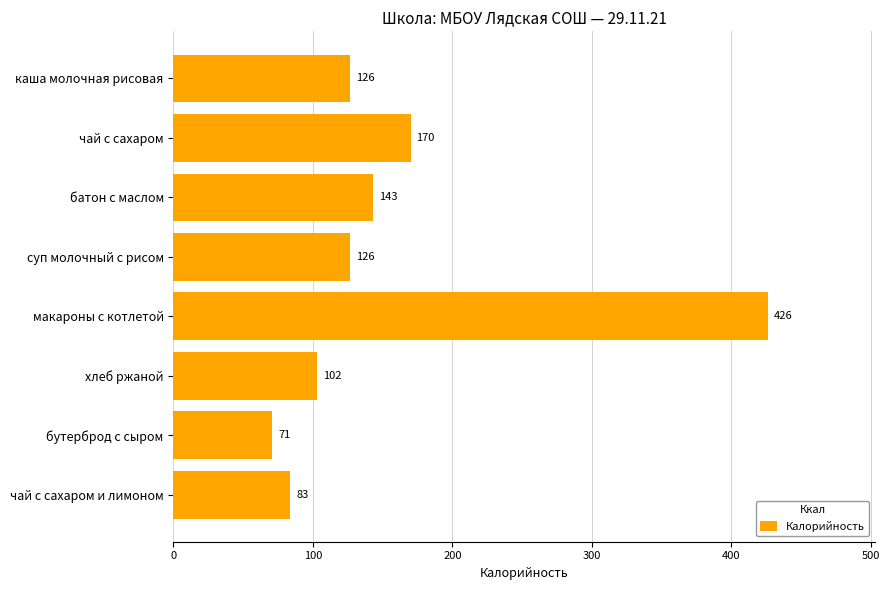

The chart shows a value of 46.8 at каша молочная рисовая. True or false?

False